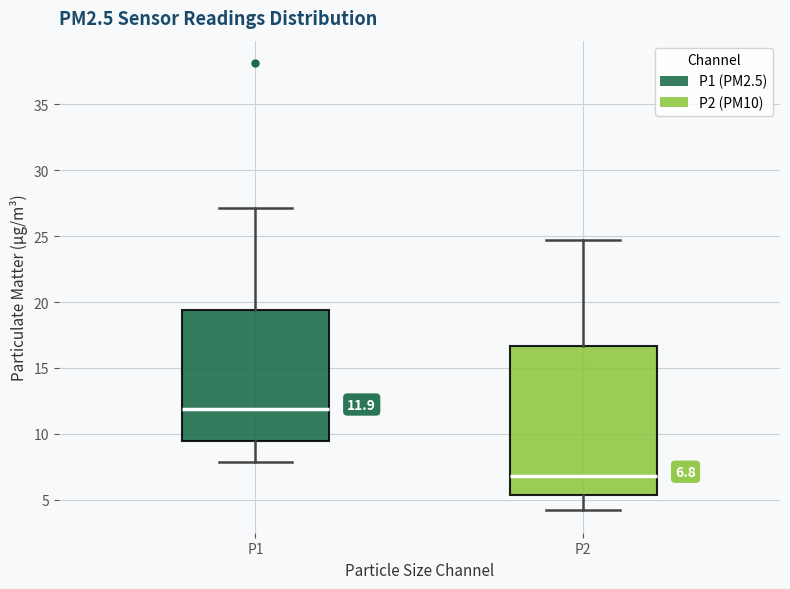

Which box is the tallest, from its lower edge to its upper edge?

P2